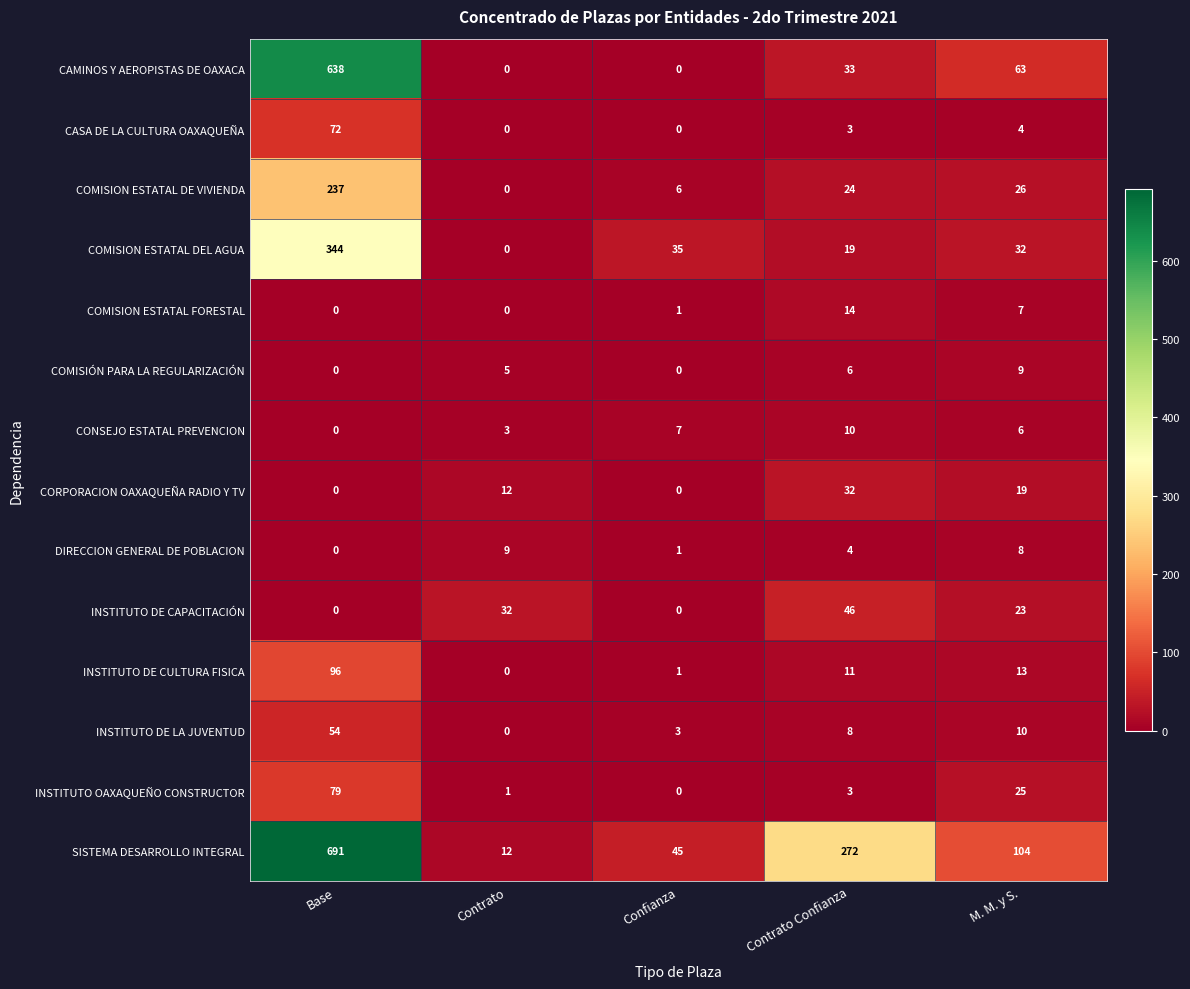

At M. M. y S., list the series in order from largest to smallest.

SISTEMA DESARROLLO INTEGRAL, CAMINOS Y AEROPISTAS DE OAXACA, COMISION ESTATAL DEL AGUA, COMISION ESTATAL DE VIVIENDA, INSTITUTO OAXAQUEÑO CONSTRUCTOR, INSTITUTO DE CAPACITACIÓN, CORPORACION OAXAQUEÑA RADIO Y TV, INSTITUTO DE CULTURA FISICA, INSTITUTO DE LA JUVENTUD, COMISIÓN PARA LA REGULARIZACIÓN, DIRECCION GENERAL DE POBLACION, COMISION ESTATAL FORESTAL, CONSEJO ESTATAL PREVENCION, CASA DE LA CULTURA OAXAQUEÑA